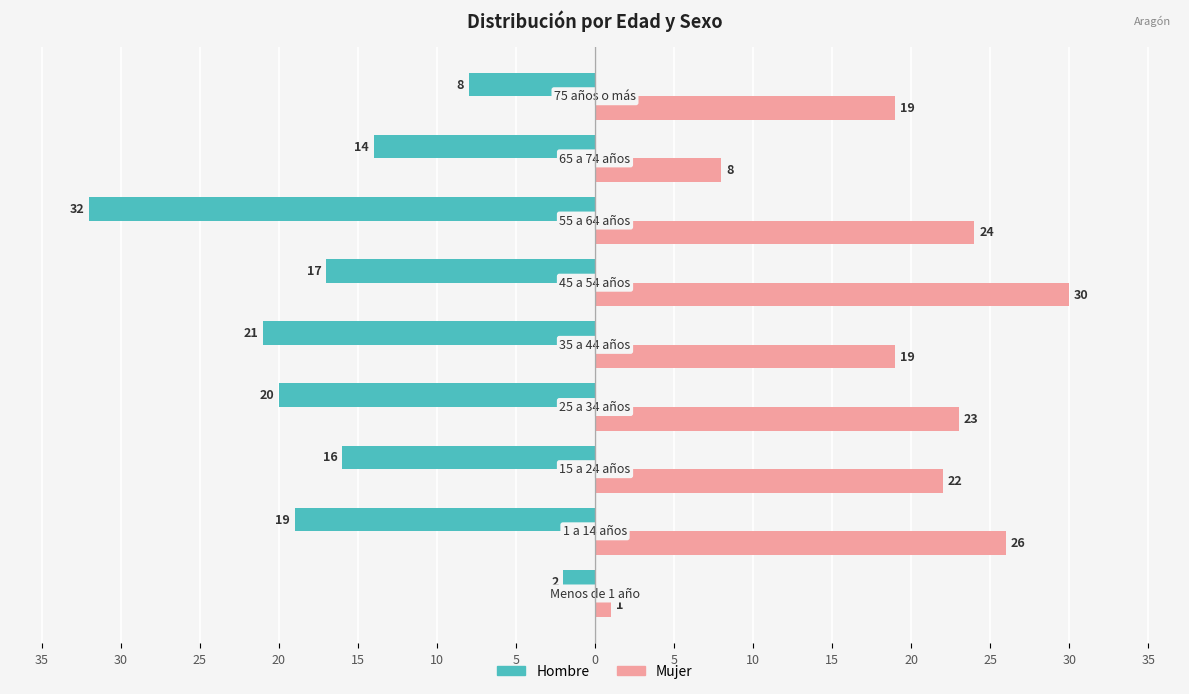

What are all the series names shown in the legend?

Hombre, Mujer